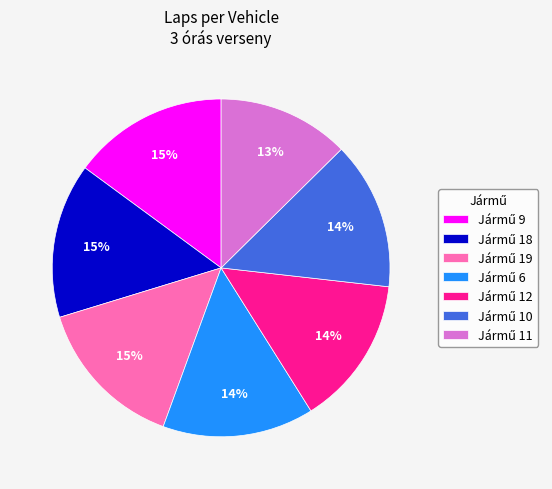

To the nearest percent, what is the difference between the largest and smallest slice percentages?

2%